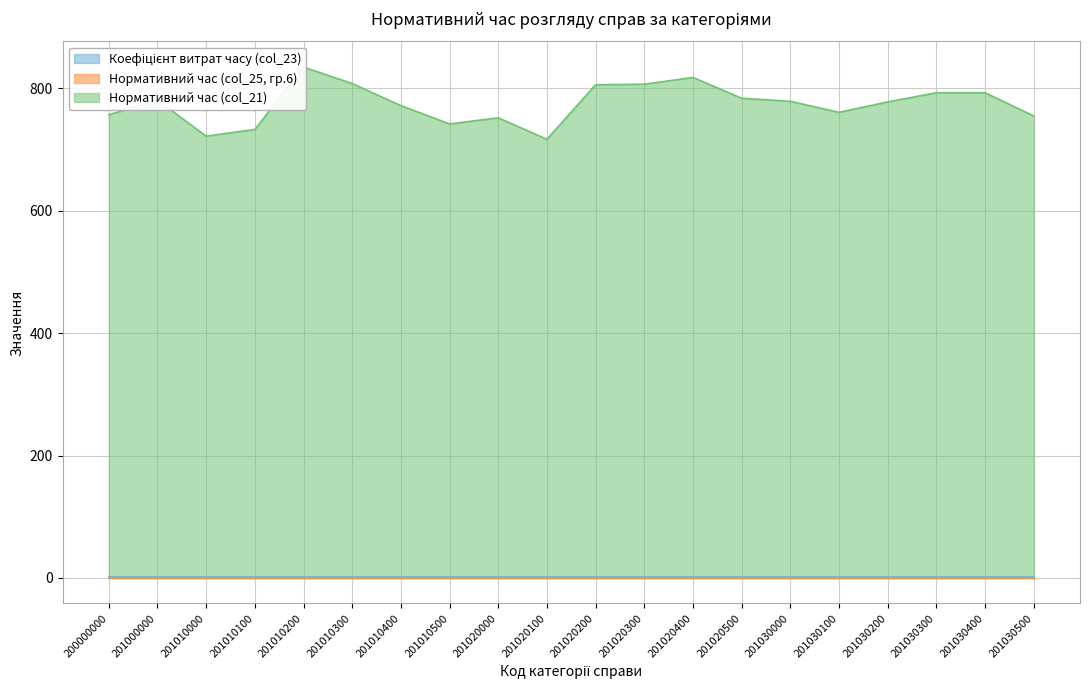

What is the difference between the highest and lowest values at 201010400?

772.0